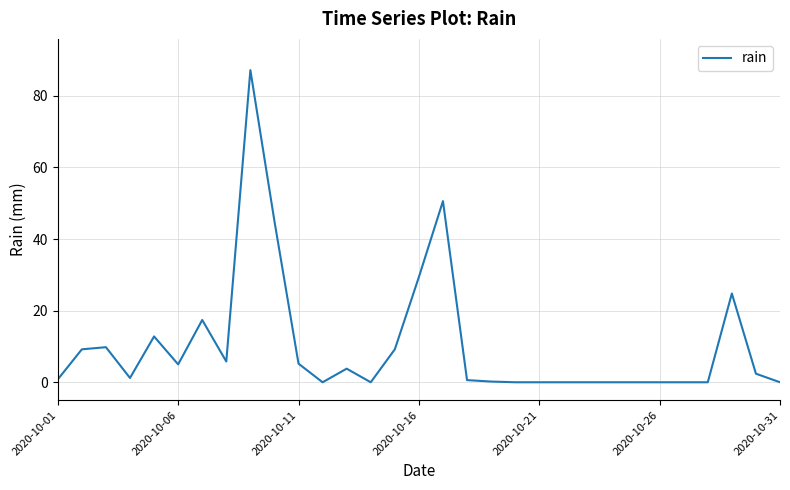

What is the maximum value shown in the chart?

87.2